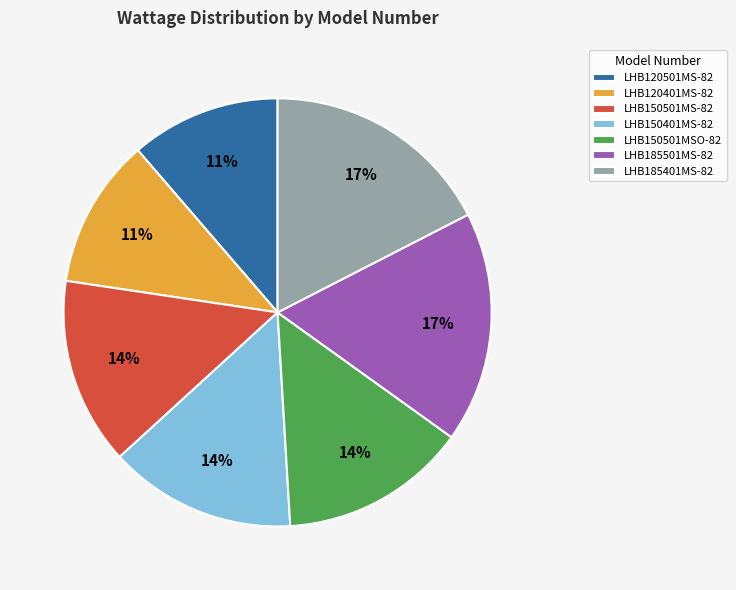

Which has a higher value, LHB150501MS-82 or LHB185401MS-82?

LHB185401MS-82